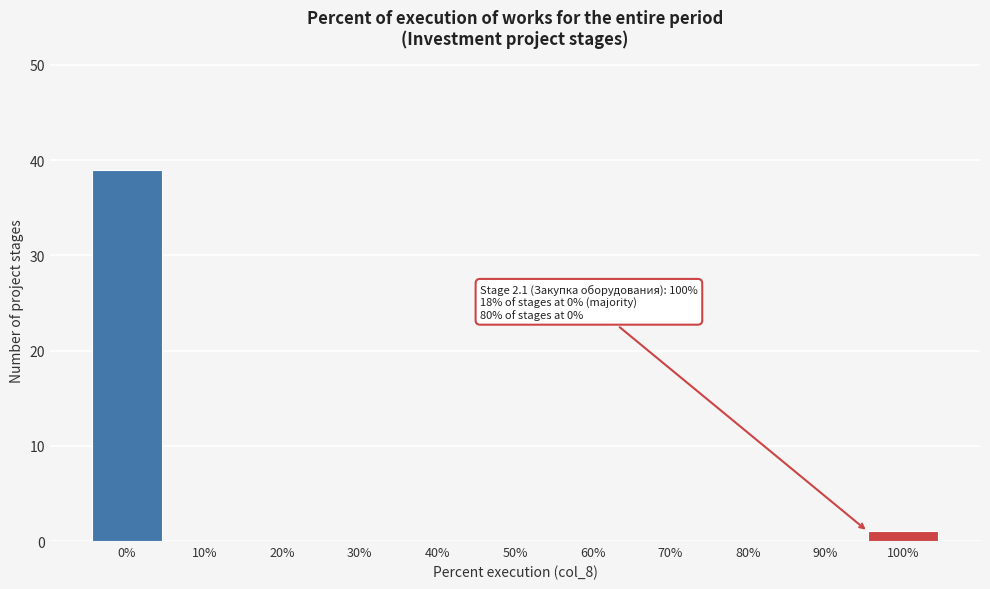

Reading left to right, list all the values displayed in this chart.

0%=39	10%=0	20%=0	30%=0	40%=0	50%=0	60%=0	70%=0	80%=0	90%=0	100%=1